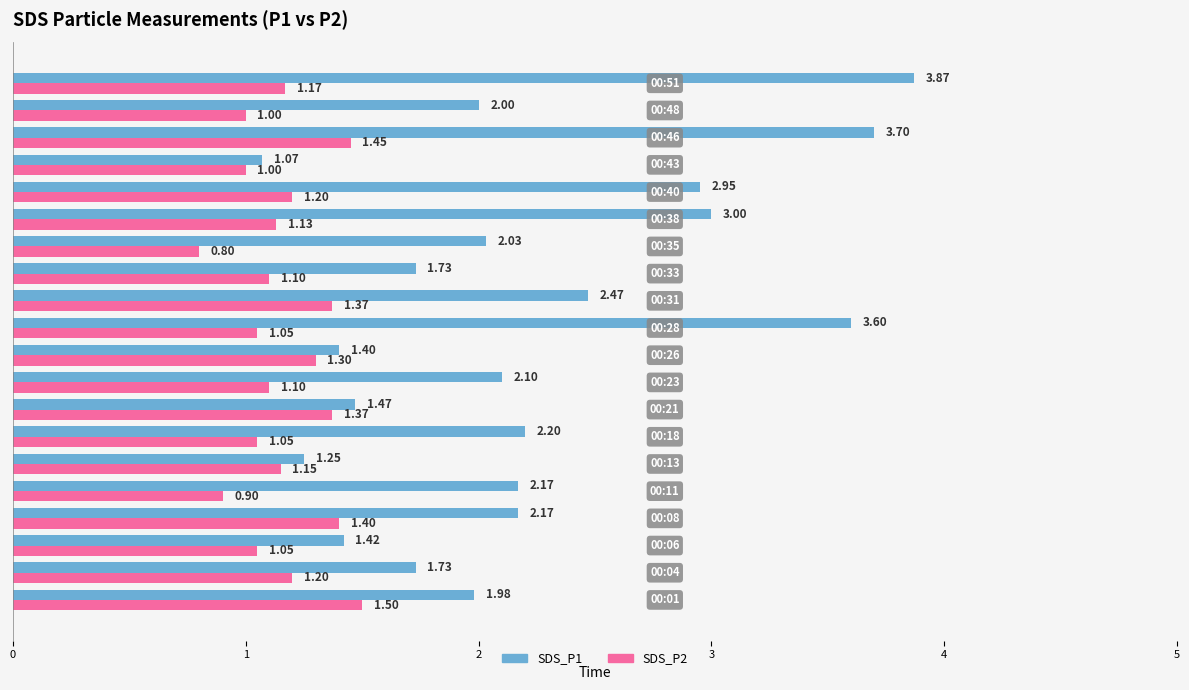

What is the value of the SDS_P2 bar at the 6th from the left?

1.1